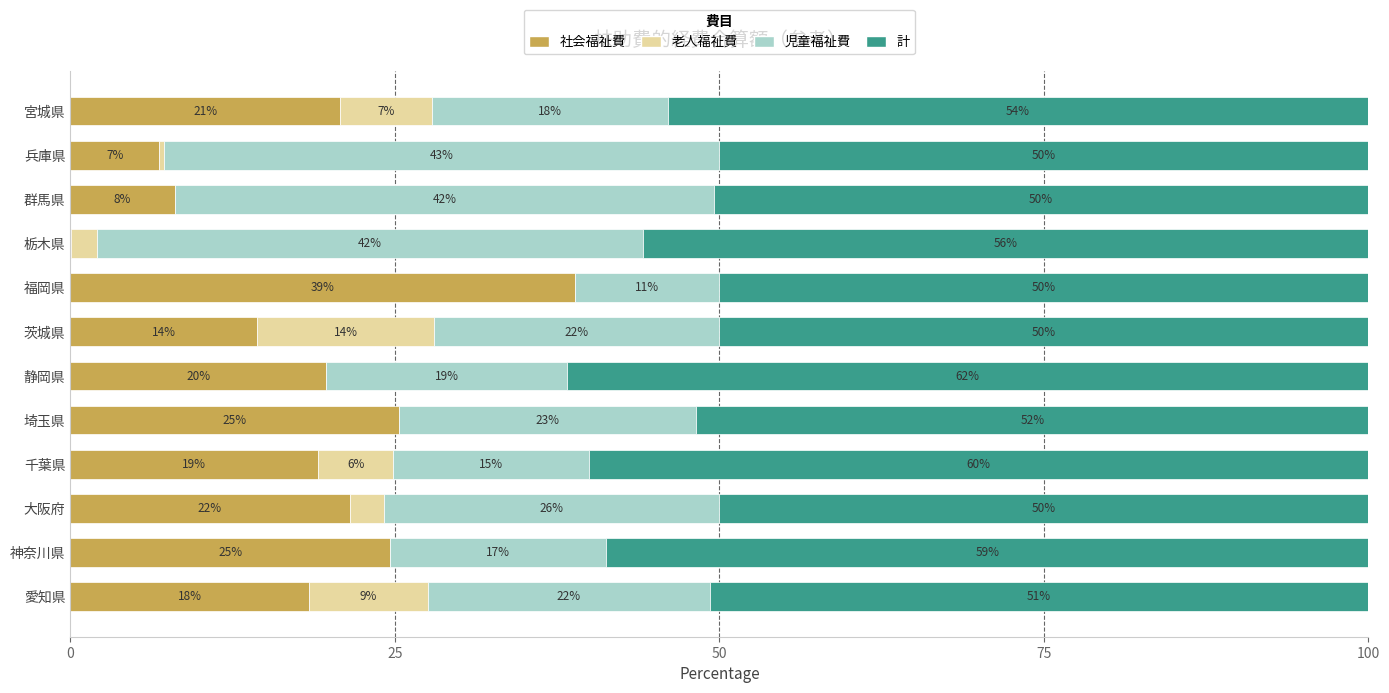

What is the total value across all series at 茨城県?

100.0